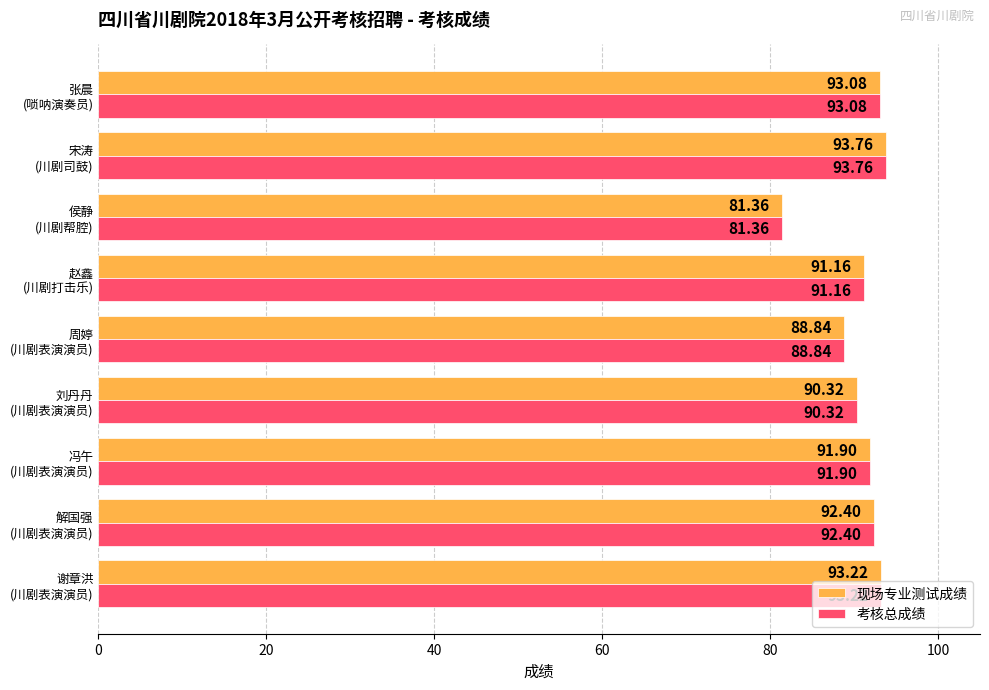

What is the sum of all 考核总成绩 values?

816.0